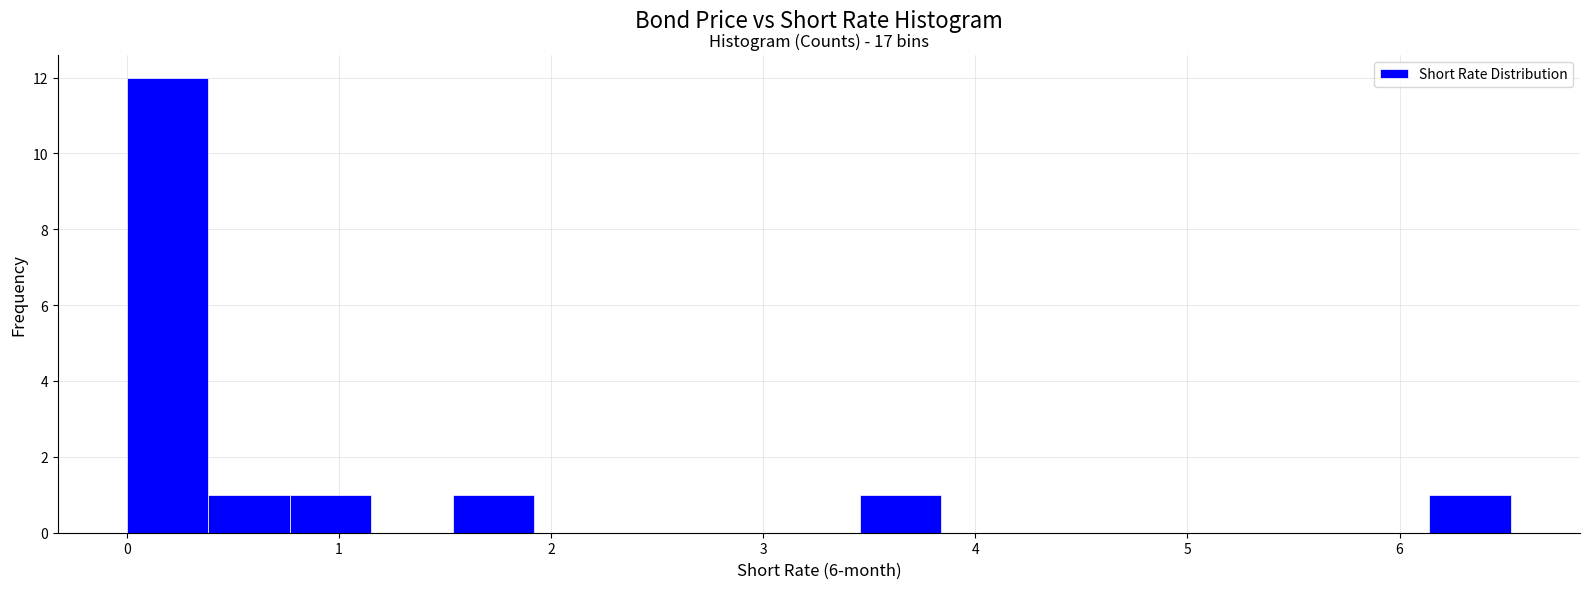

Around what value on the x-axis is the tallest bar? Give the approximate position of its centre, as read against the axis.

0.2